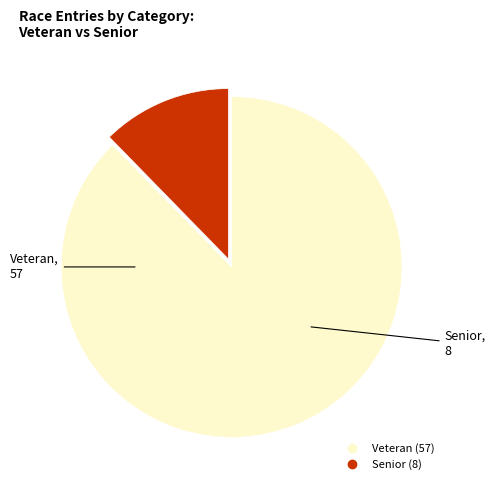

Count the number of slices in the pie.

2